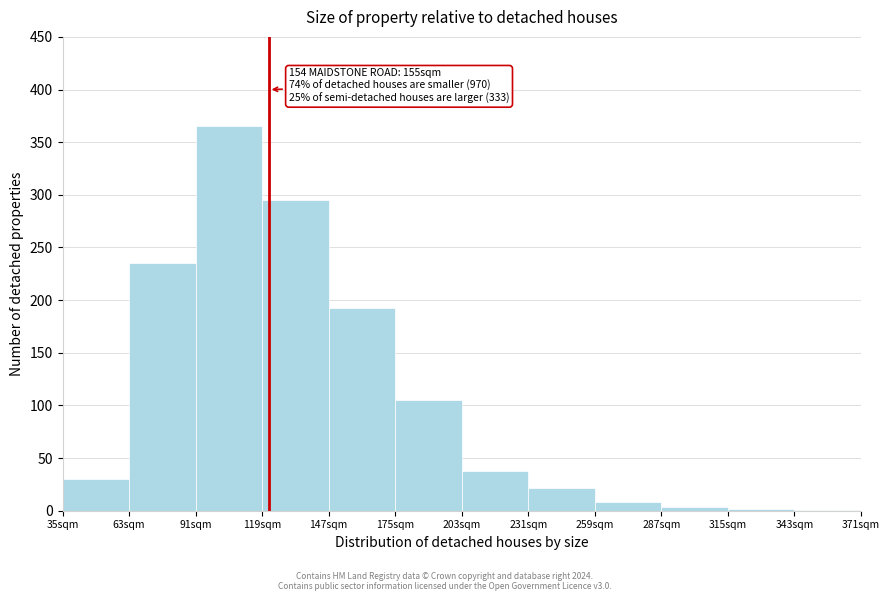

Which label corresponds to the largest value in the chart?

91sqm